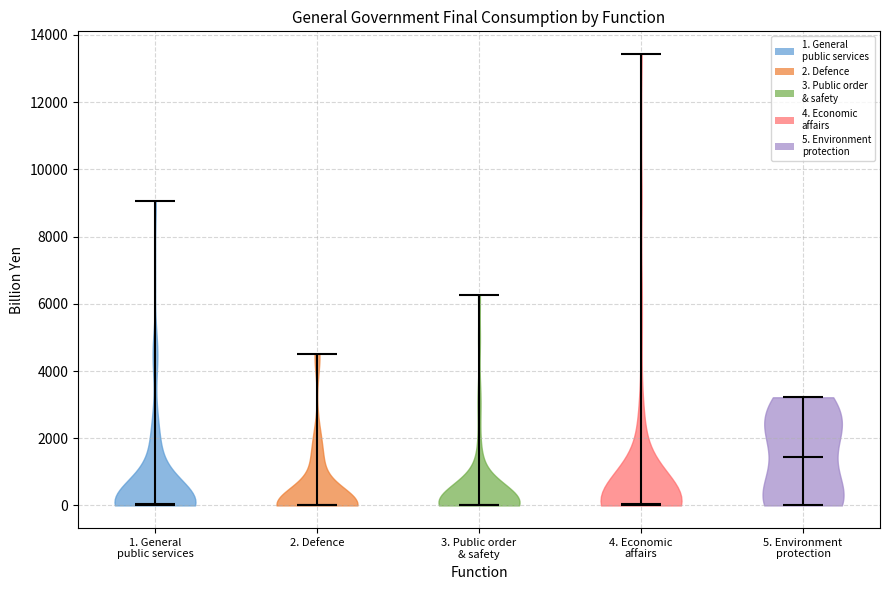

What is the highest point the violin for 1. General public services reaches on the y-axis? The values are not printed on the chart, so give them approximately, as read against the axis.

9000